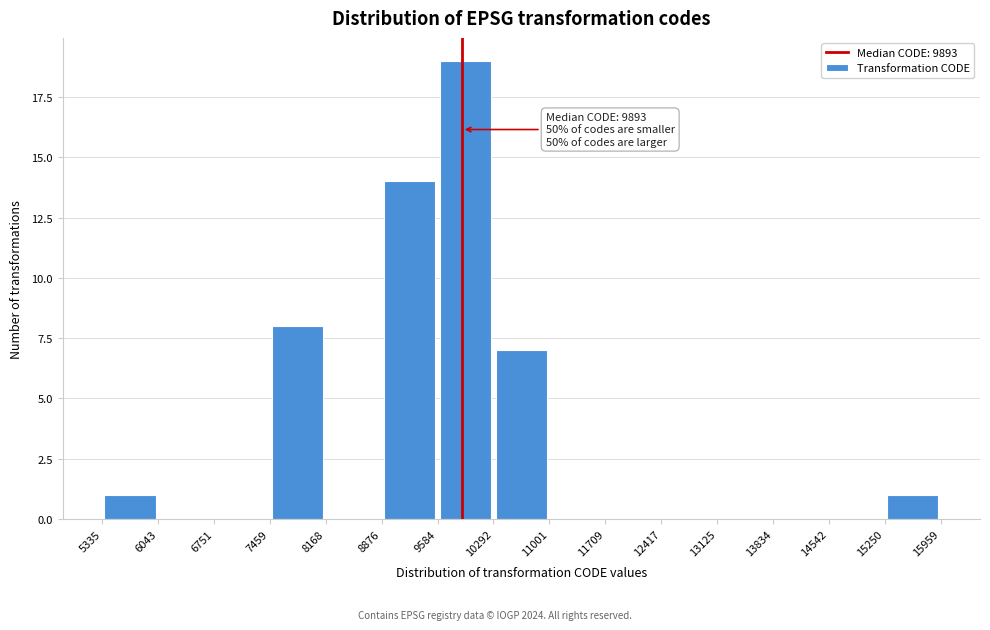

Which range on the x-axis has the tallest bar?

9584 to 10292